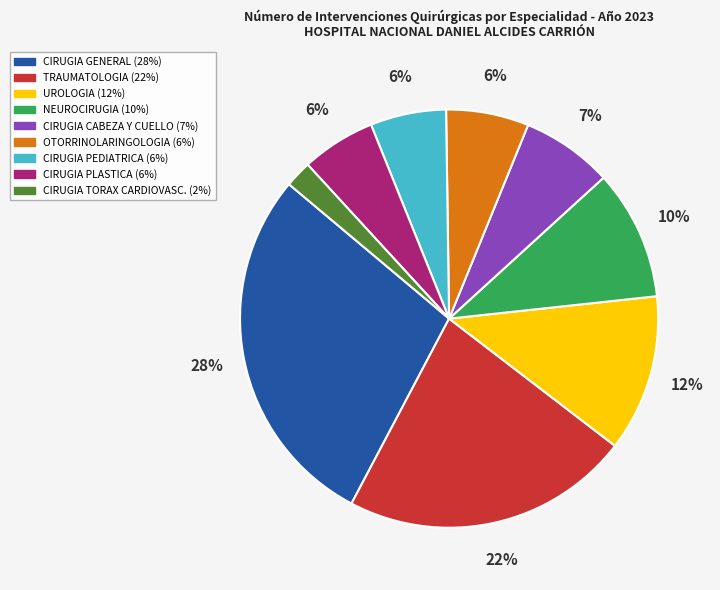

Which category has the smallest portion of the pie?

CIRUGIA TORAX CARDIOVASC.